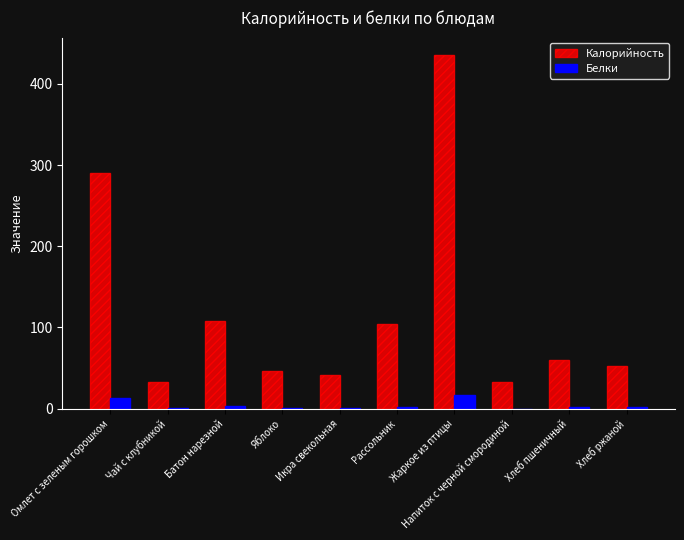

What is the spread (max minus min) of values at Рассольник?

102.2